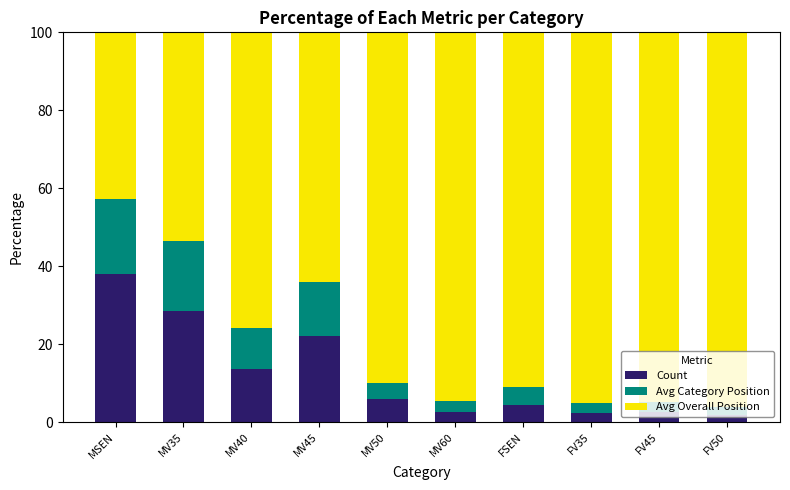

At which label does Count reach its peak?

MSEN